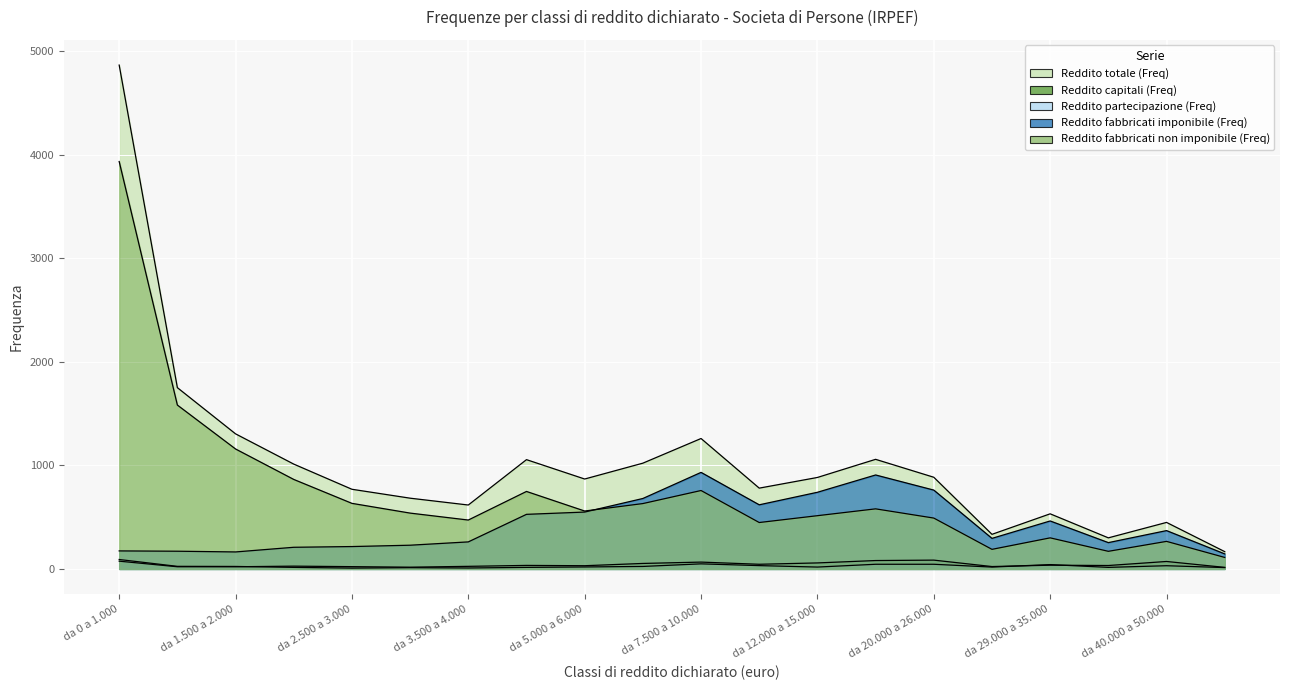

Read the Reddito fabbricati non imponibile (Freq) value at da 40.000 a 50.000.

266